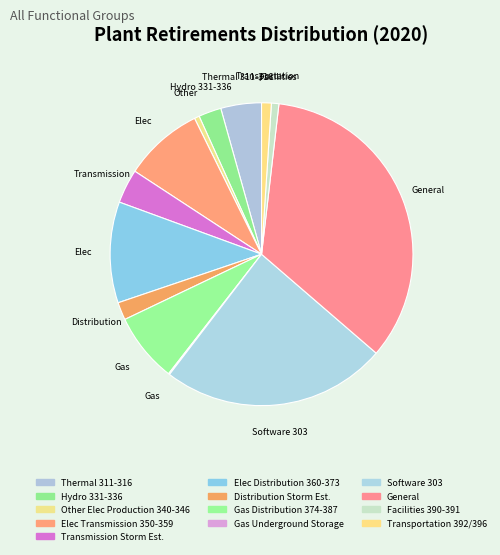

What percentage is NOT represented by Facilities 390-391?

99.2%